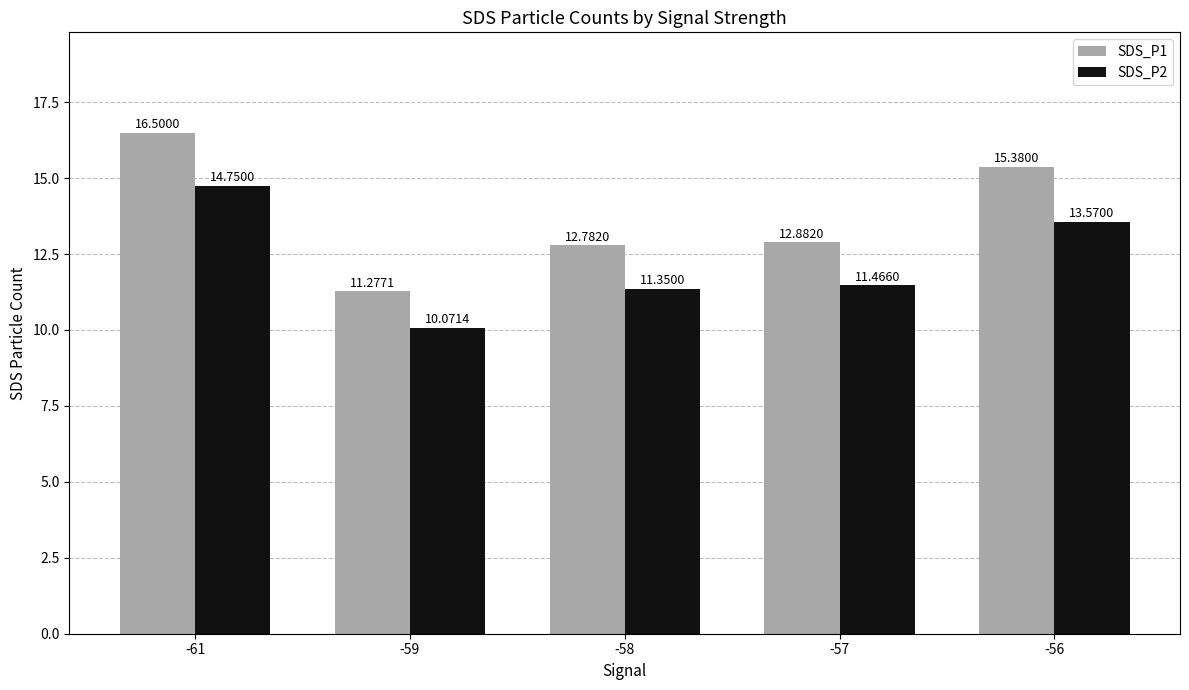

Are the bars grouped side by side (vs. stacked)?

Yes